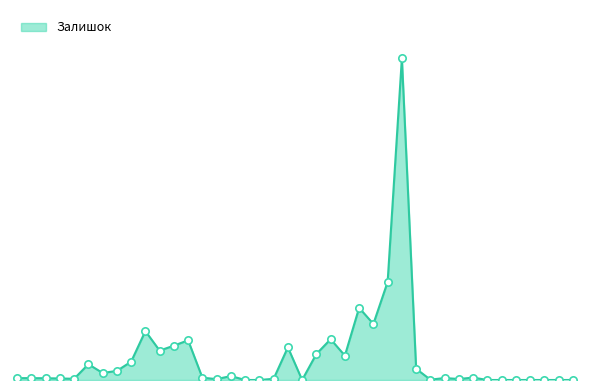

Is this an area chart (filled region under the line)?

Yes